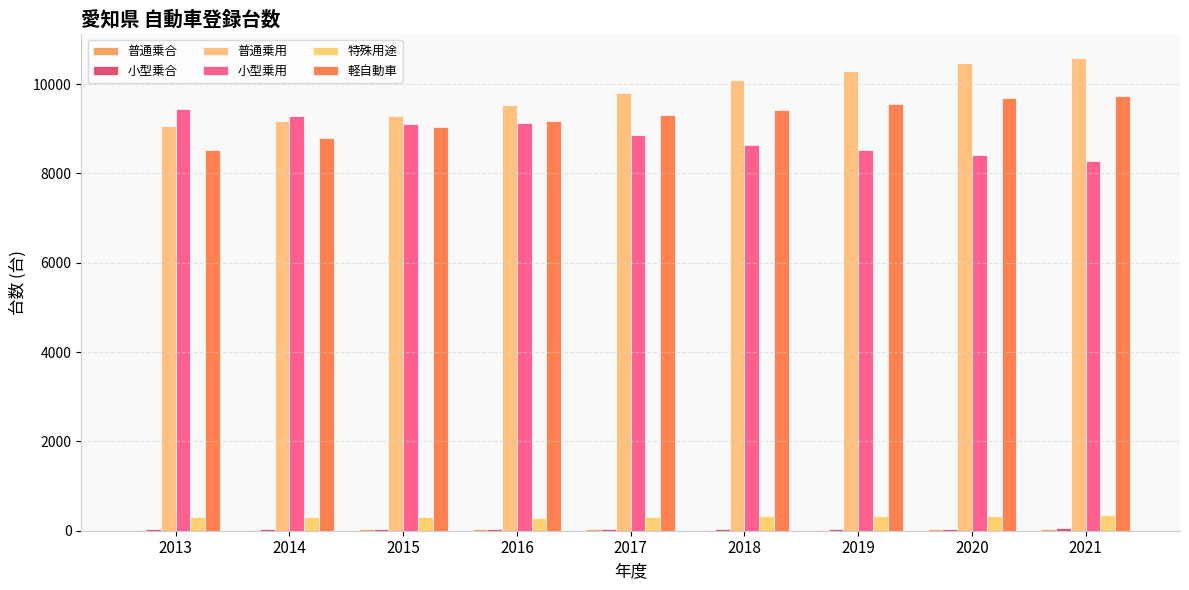

How many categories are shown in the chart?

9